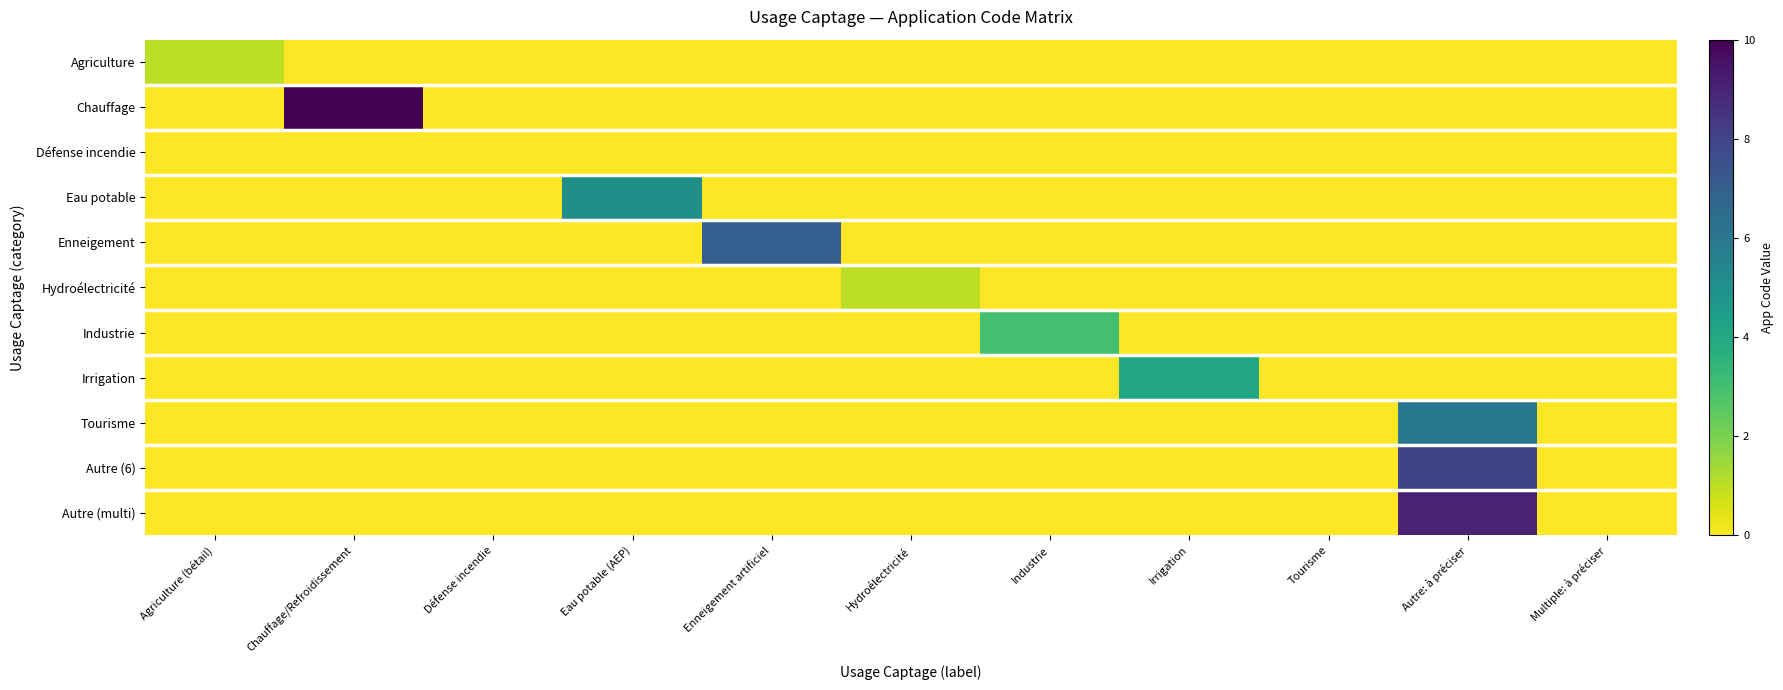

Reading left to right, list all the values displayed in this chart.

Agriculture: Agriculture (bétail)=1	Chauffage/Refroidissement=0	Défense incendie=0	Eau potable (AEP)=0	Enneigement artificiel=0	Hydroélectricité=0	Industrie=0	Irrigation=0	Tourisme=0	Autre: à préciser=0	Multiple: à préciser=0
Chauffage: Agriculture (bétail)=0	Chauffage/Refroidissement=10	Défense incendie=0	Eau potable (AEP)=0	Enneigement artificiel=0	Hydroélectricité=0	Industrie=0	Irrigation=0	Tourisme=0	Autre: à préciser=0	Multiple: à préciser=0
Défense incendie: Agriculture (bétail)=0	Chauffage/Refroidissement=0	Défense incendie=0	Eau potable (AEP)=0	Enneigement artificiel=0	Hydroélectricité=0	Industrie=0	Irrigation=0	Tourisme=0	Autre: à préciser=0	Multiple: à préciser=0
Eau potable: Agriculture (bétail)=0	Chauffage/Refroidissement=0	Défense incendie=0	Eau potable (AEP)=5	Enneigement artificiel=0	Hydroélectricité=0	Industrie=0	Irrigation=0	Tourisme=0	Autre: à préciser=0	Multiple: à préciser=0
Enneigement: Agriculture (bétail)=0	Chauffage/Refroidissement=0	Défense incendie=0	Eau potable (AEP)=0	Enneigement artificiel=7	Hydroélectricité=0	Industrie=0	Irrigation=0	Tourisme=0	Autre: à préciser=0	Multiple: à préciser=0
Hydroélectricité: Agriculture (bétail)=0	Chauffage/Refroidissement=0	Défense incendie=0	Eau potable (AEP)=0	Enneigement artificiel=0	Hydroélectricité=1	Industrie=0	Irrigation=0	Tourisme=0	Autre: à préciser=0	Multiple: à préciser=0
Industrie: Agriculture (bétail)=0	Chauffage/Refroidissement=0	Défense incendie=0	Eau potable (AEP)=0	Enneigement artificiel=0	Hydroélectricité=0	Industrie=3	Irrigation=0	Tourisme=0	Autre: à préciser=0	Multiple: à préciser=0
Irrigation: Agriculture (bétail)=0	Chauffage/Refroidissement=0	Défense incendie=0	Eau potable (AEP)=0	Enneigement artificiel=0	Hydroélectricité=0	Industrie=0	Irrigation=4	Tourisme=0	Autre: à préciser=0	Multiple: à préciser=0
Tourisme: Agriculture (bétail)=0	Chauffage/Refroidissement=0	Défense incendie=0	Eau potable (AEP)=0	Enneigement artificiel=0	Hydroélectricité=0	Industrie=0	Irrigation=0	Tourisme=0	Autre: à préciser=6	Multiple: à préciser=0
Autre (6): Agriculture (bétail)=0	Chauffage/Refroidissement=0	Défense incendie=0	Eau potable (AEP)=0	Enneigement artificiel=0	Hydroélectricité=0	Industrie=0	Irrigation=0	Tourisme=0	Autre: à préciser=8	Multiple: à préciser=0
Autre (multi): Agriculture (bétail)=0	Chauffage/Refroidissement=0	Défense incendie=0	Eau potable (AEP)=0	Enneigement artificiel=0	Hydroélectricité=0	Industrie=0	Irrigation=0	Tourisme=0	Autre: à préciser=9	Multiple: à préciser=0